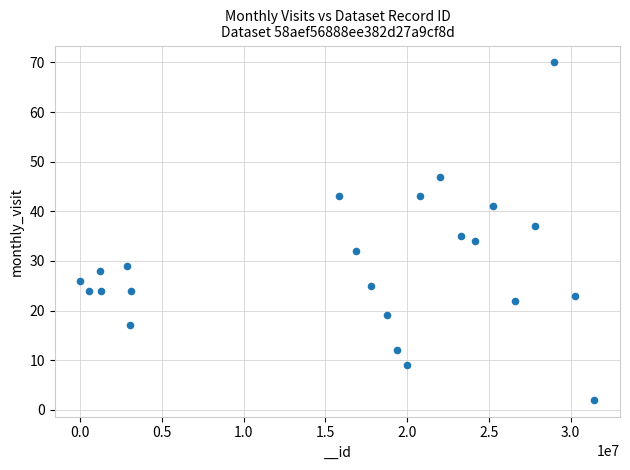

What is the range of X values (max minus min)?

31428619